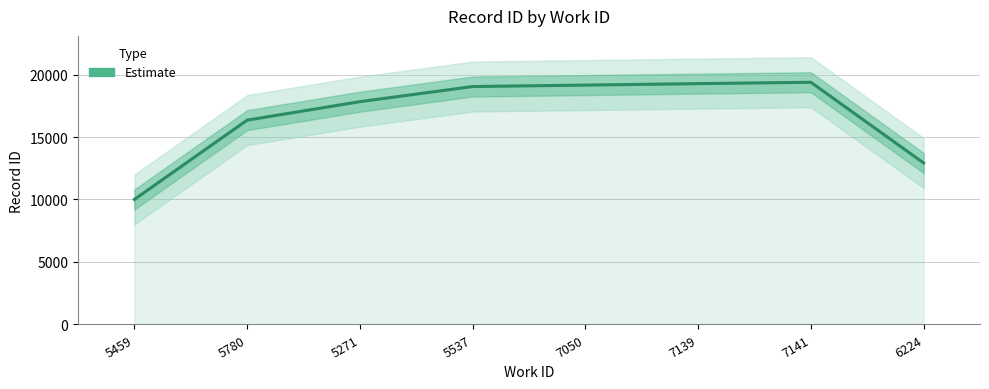

List the labels in order of value, largest first.

7141, 7139, 7050, 5537, 5271, 5780, 6224, 5459